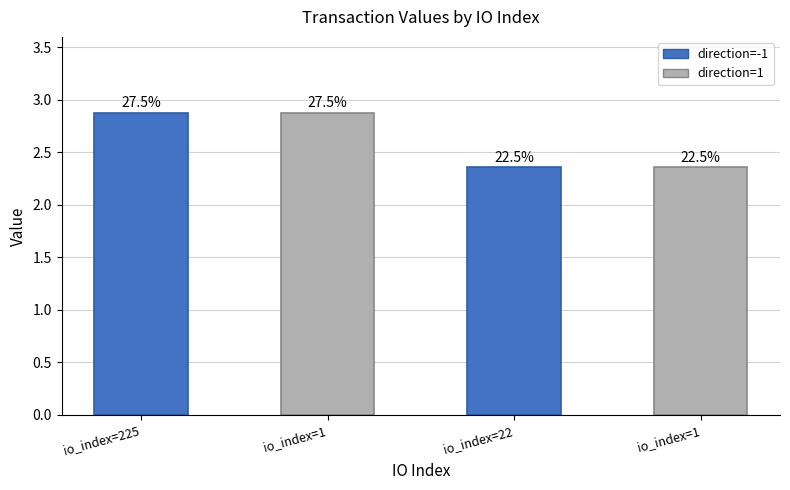

Read the value at io_index=225.

2.9